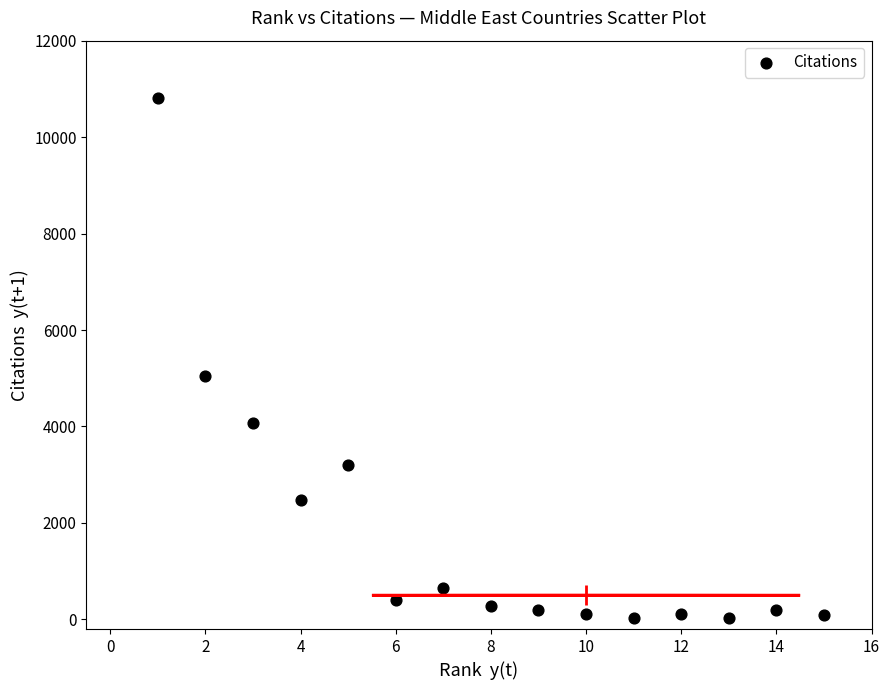

What Y value in the scatter plot is closest to 5421?

5044